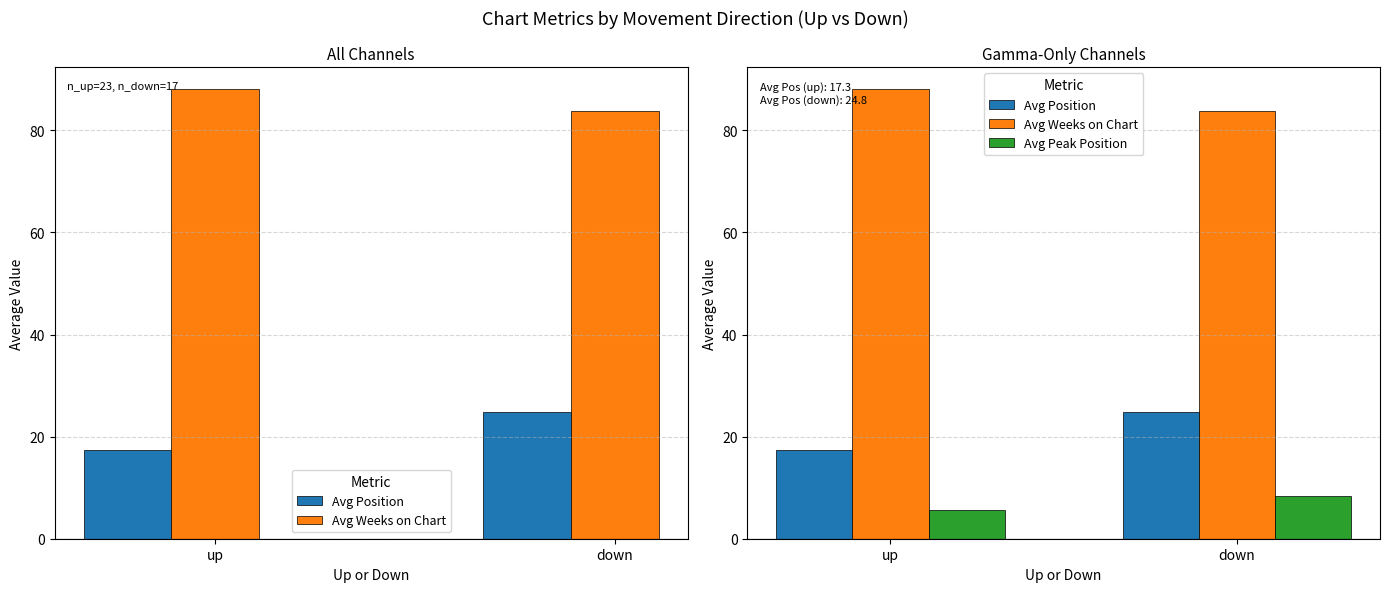

True or false: Avg Position has a value of 41.8 at down.

False